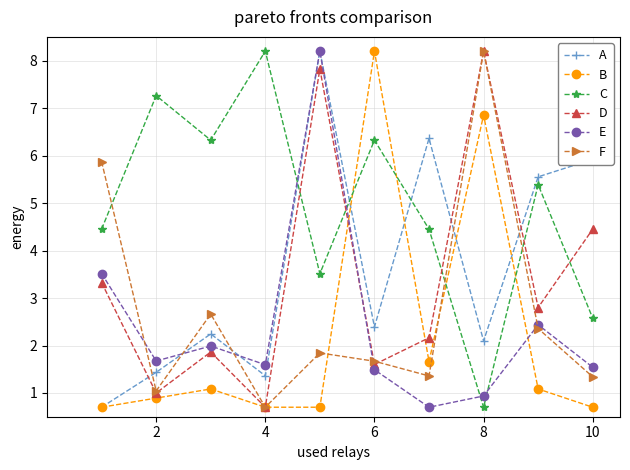

What is the maximum value shown in the chart?

8.2